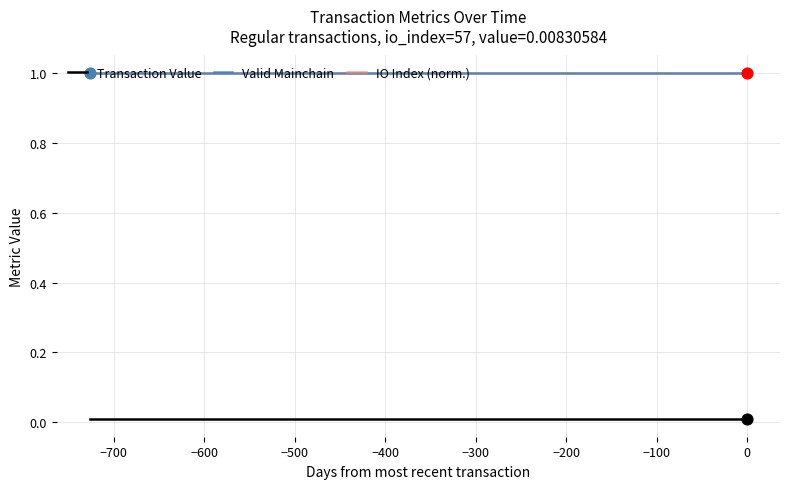

Is this an area chart (filled region under the line)?

No